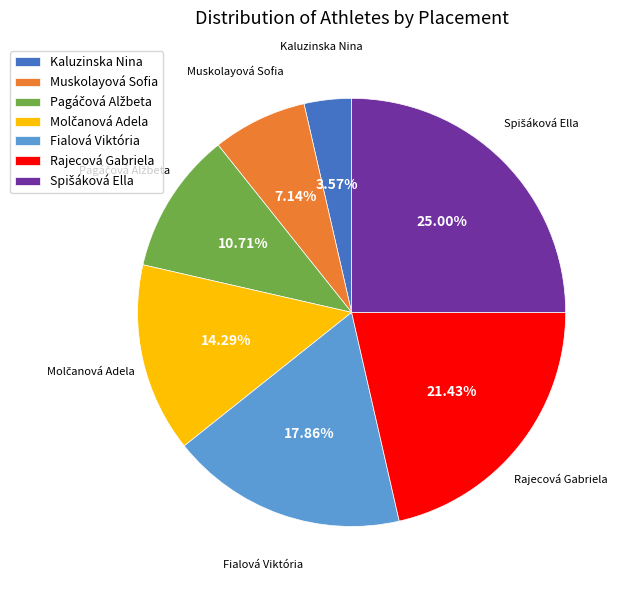

Does Muskolayová Sofia represent more than half of the total?

No